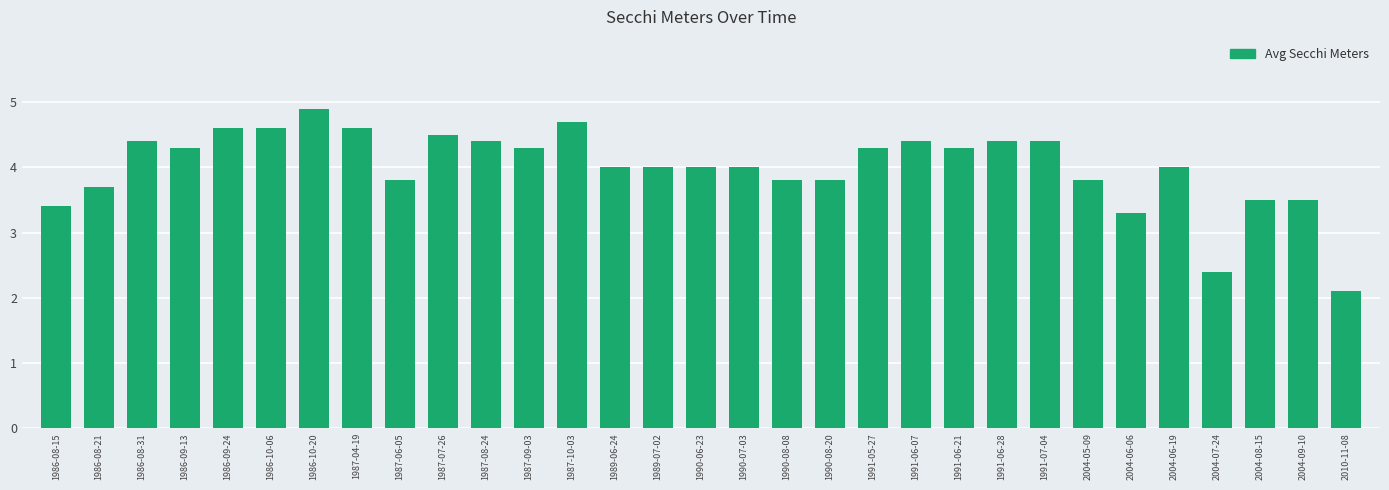

What is the sum of all values?

124.2